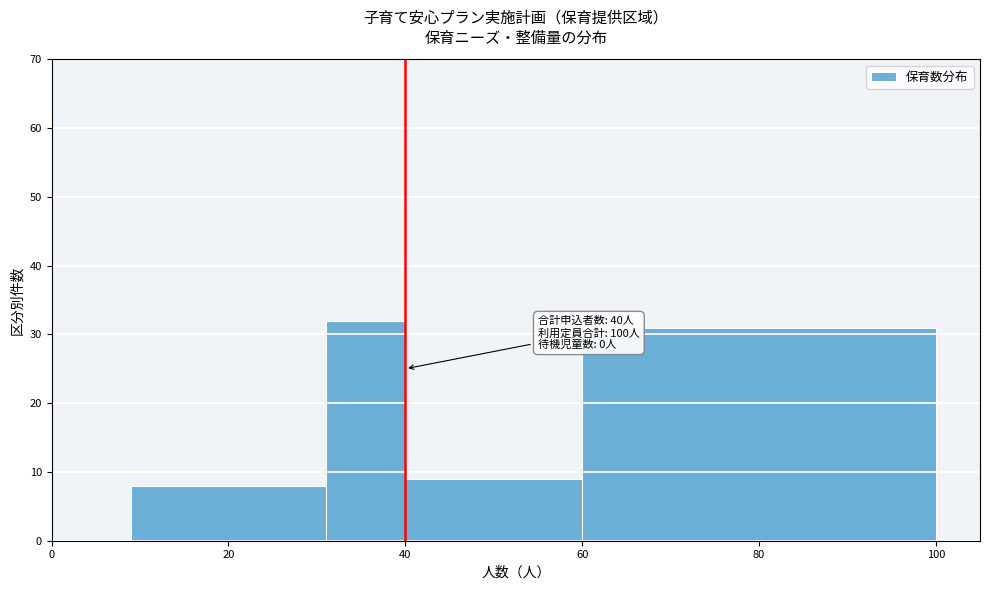

Over which range of the x-axis is the bar tallest?

31 to 40